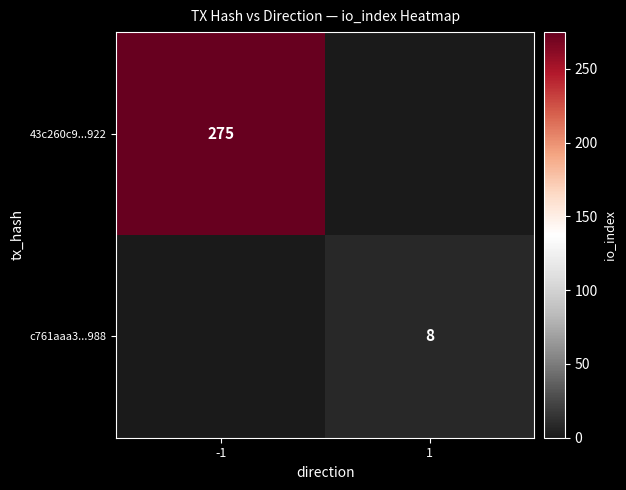

The value of 43c260c9...922 at -1 is 275. True or false?

True